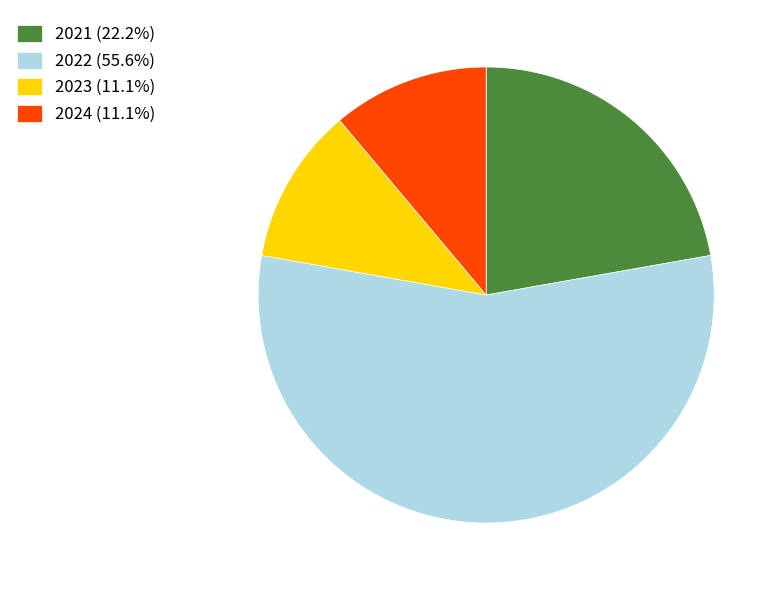

Combined, do 2021 (22.2%) and 2024 (11.1%) account for over 50%?

No